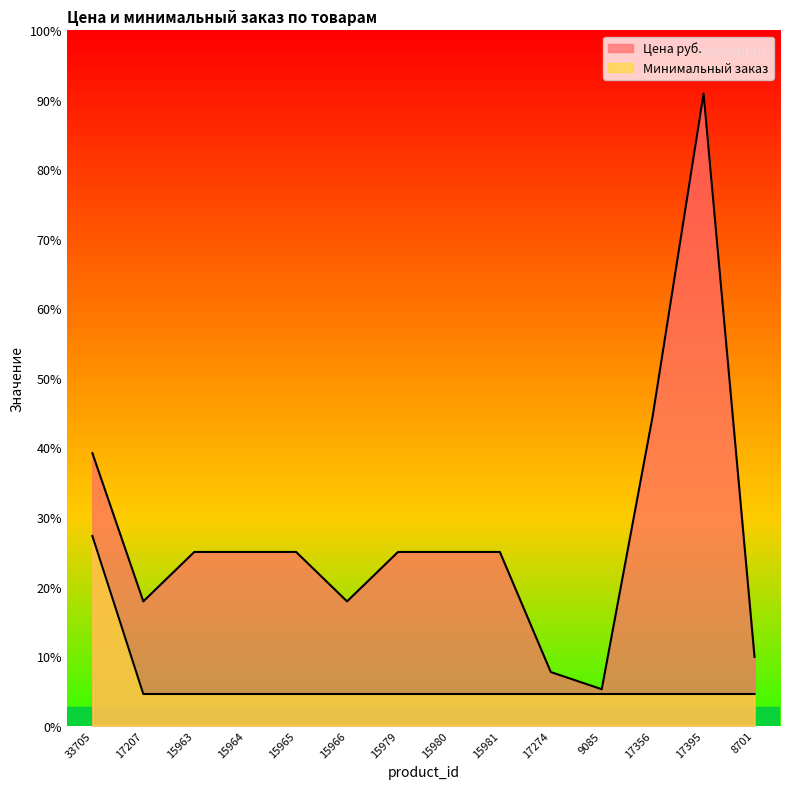

Which has a higher value, 17395 or 17274?

17395